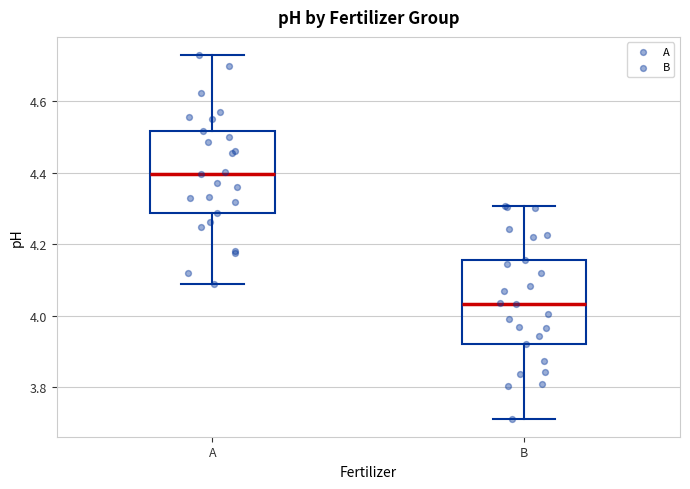

Which box has the lowest median line?

B